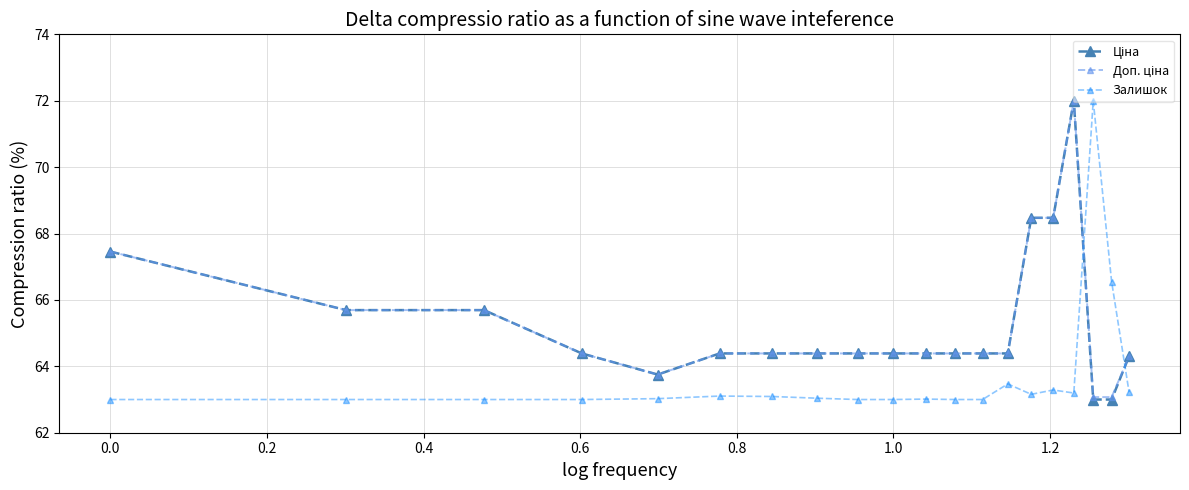

At how many categories does at least one series exceed 68?

4